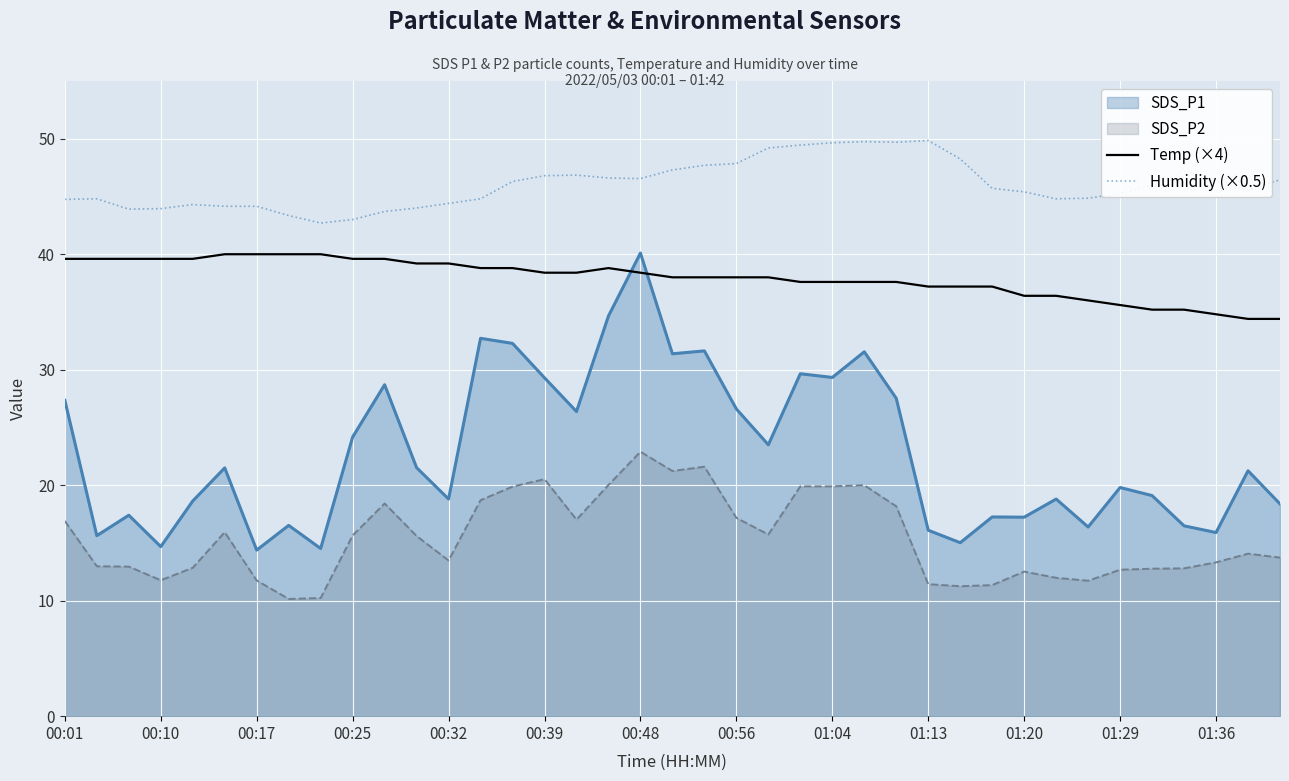

Rank the series by their average value, from lowest to highest.

SDS_P2, SDS_P1, Temp (×4), Humidity (×0.5)